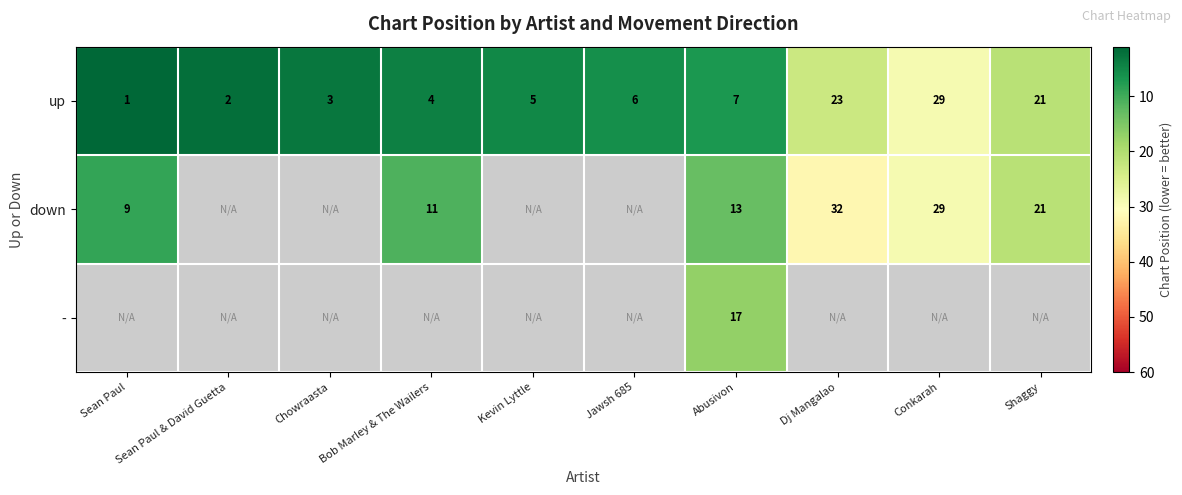

Is it true that up equals 1 at Sean Paul?

True